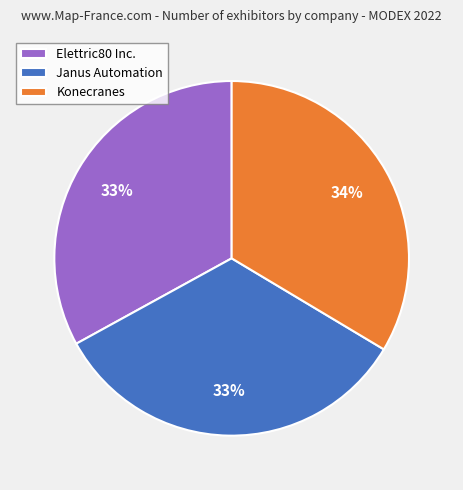

Does Janus Automation account for over 50% of the chart?

No